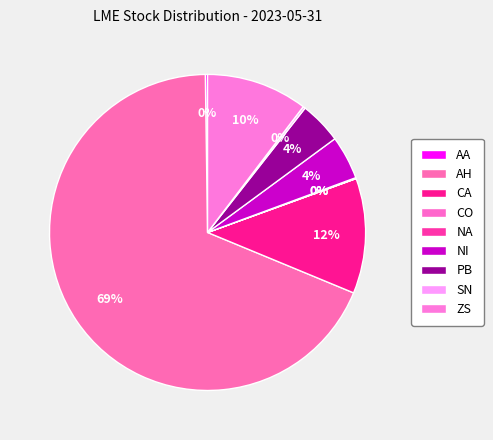

To the nearest percent, what is the difference between the largest and smallest slice percentages?

69%